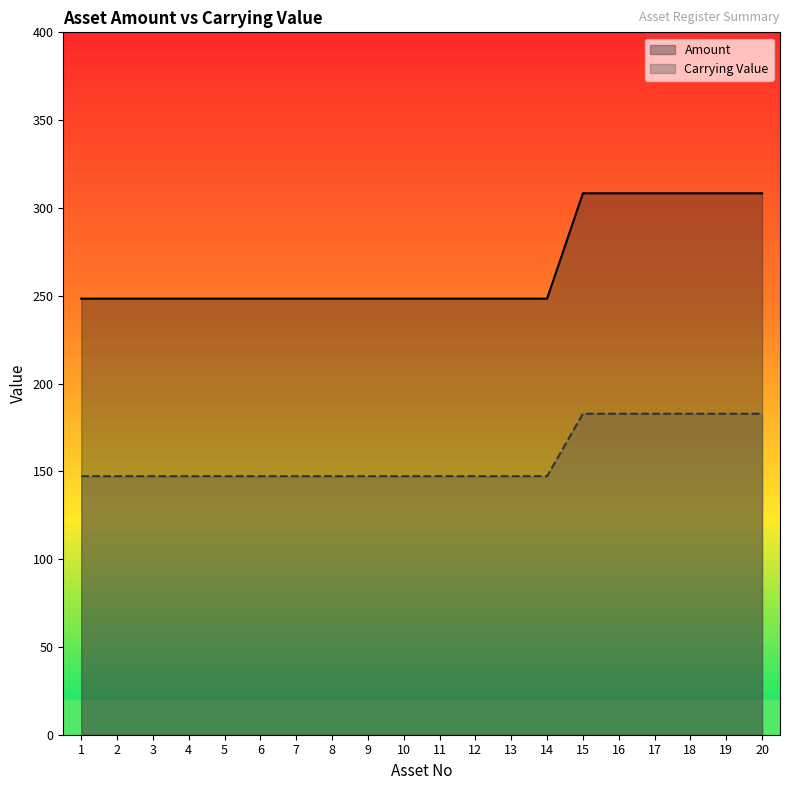

Is it true that Amount equals 343.1 at 10?

False